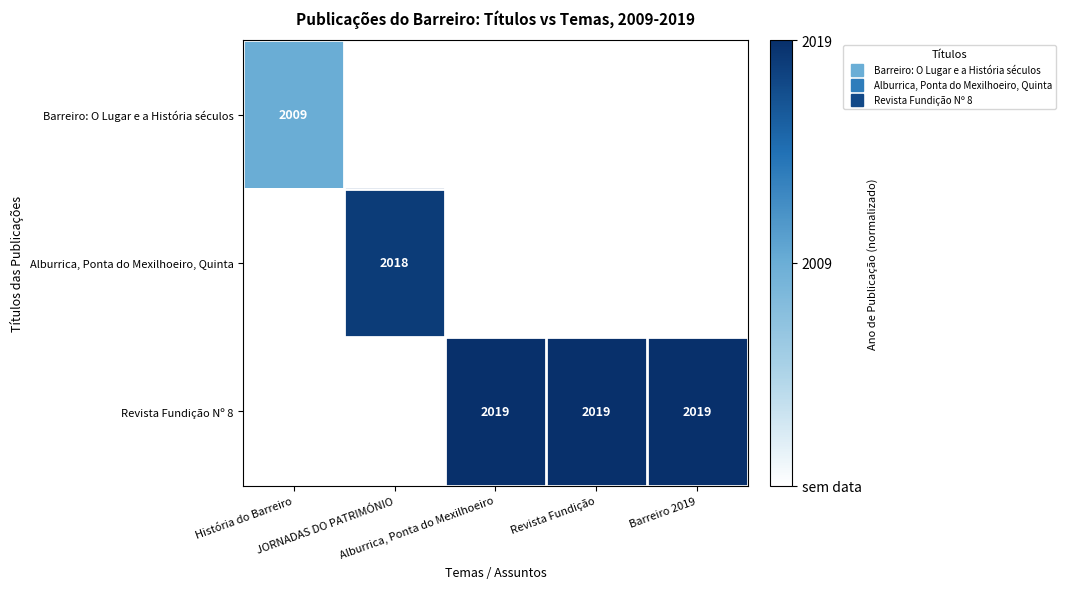

At which category is the sum across all series the highest?

Alburrica, Ponta do Mexilhoeiro